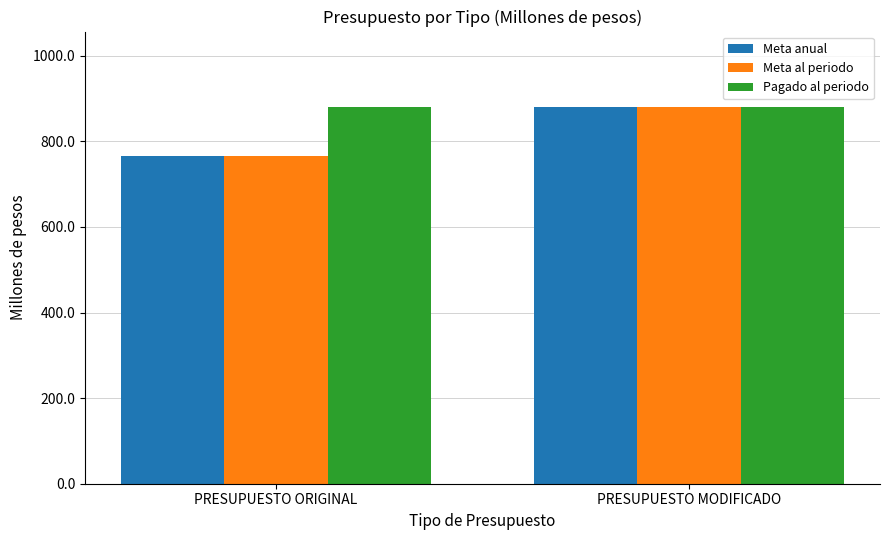

Rank the categories by Meta anual value from lowest to highest.

PRESUPUESTO ORIGINAL, PRESUPUESTO MODIFICADO